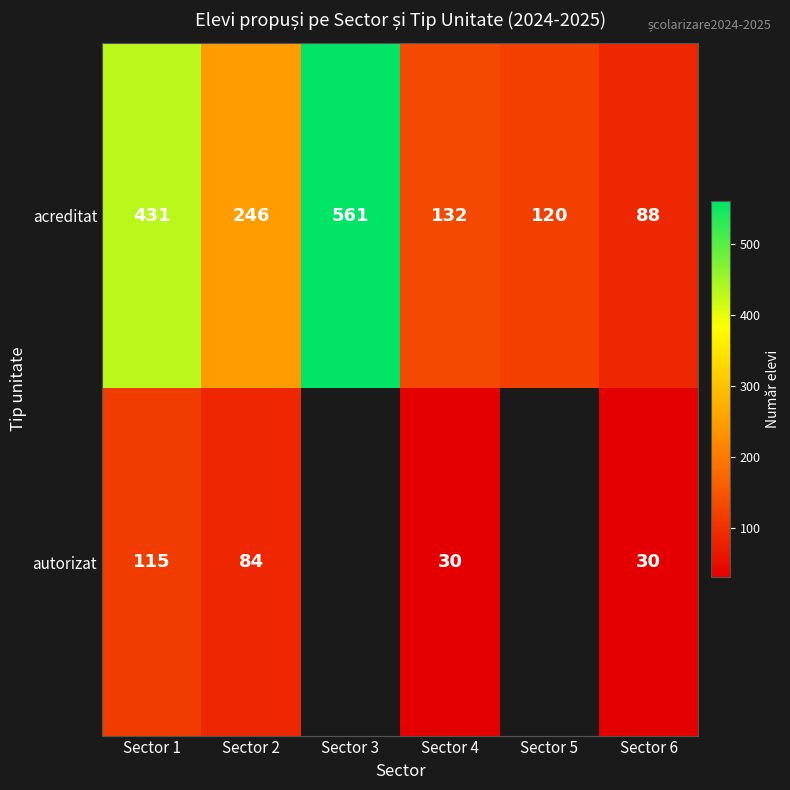

At which label does acreditat first exceed 246?

Sector 1